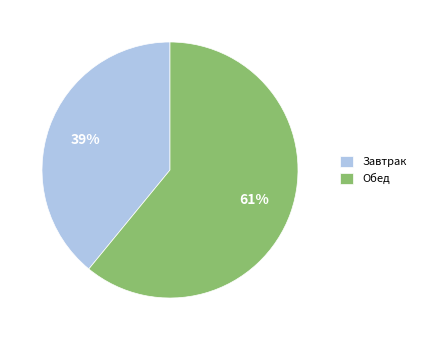

To the nearest percent, what is the combined percentage of Завтрак and Обед?

100%